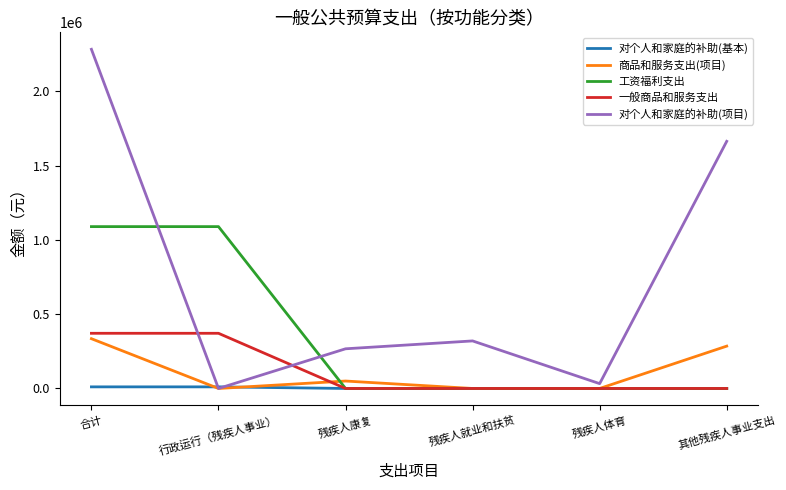

What is the total value across all series at 其他残疾人事业支出?

1948400